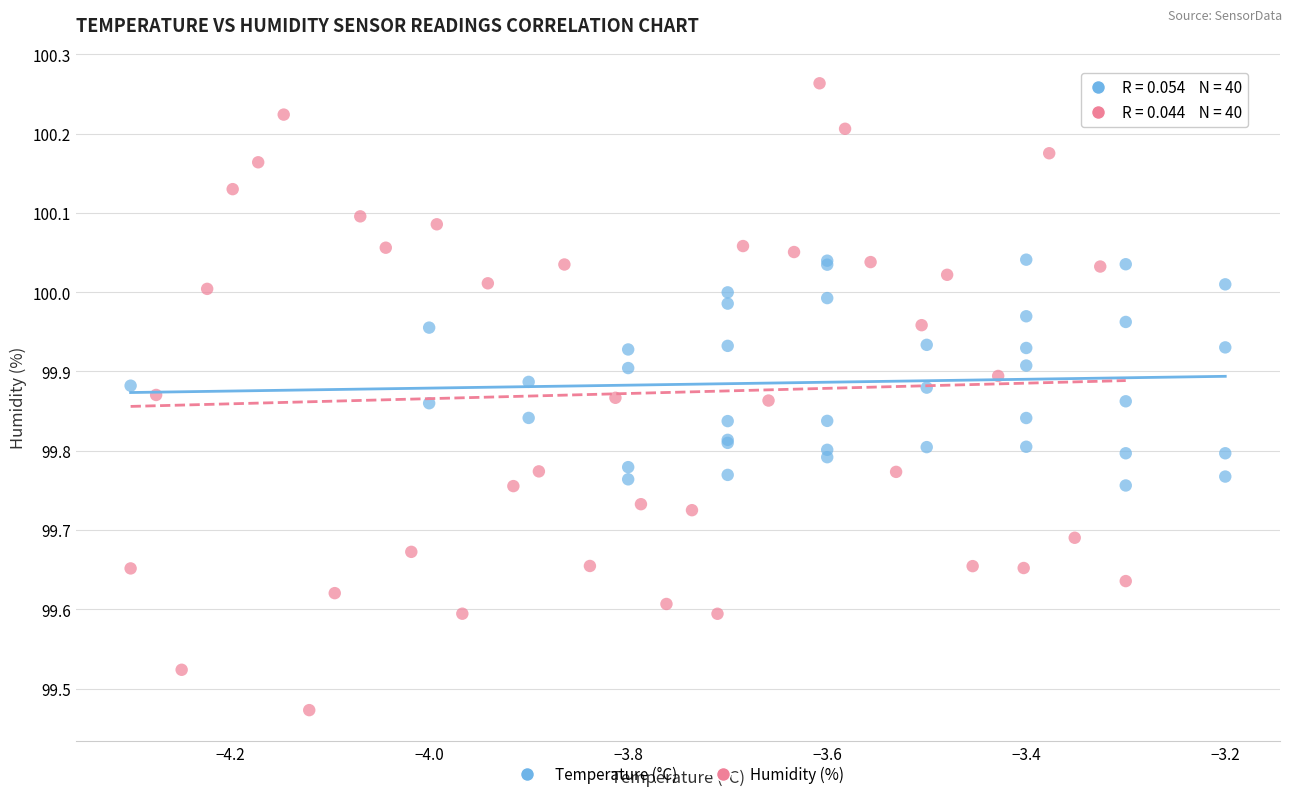

Which series has the widest spread of Y values?

Humidity (%)